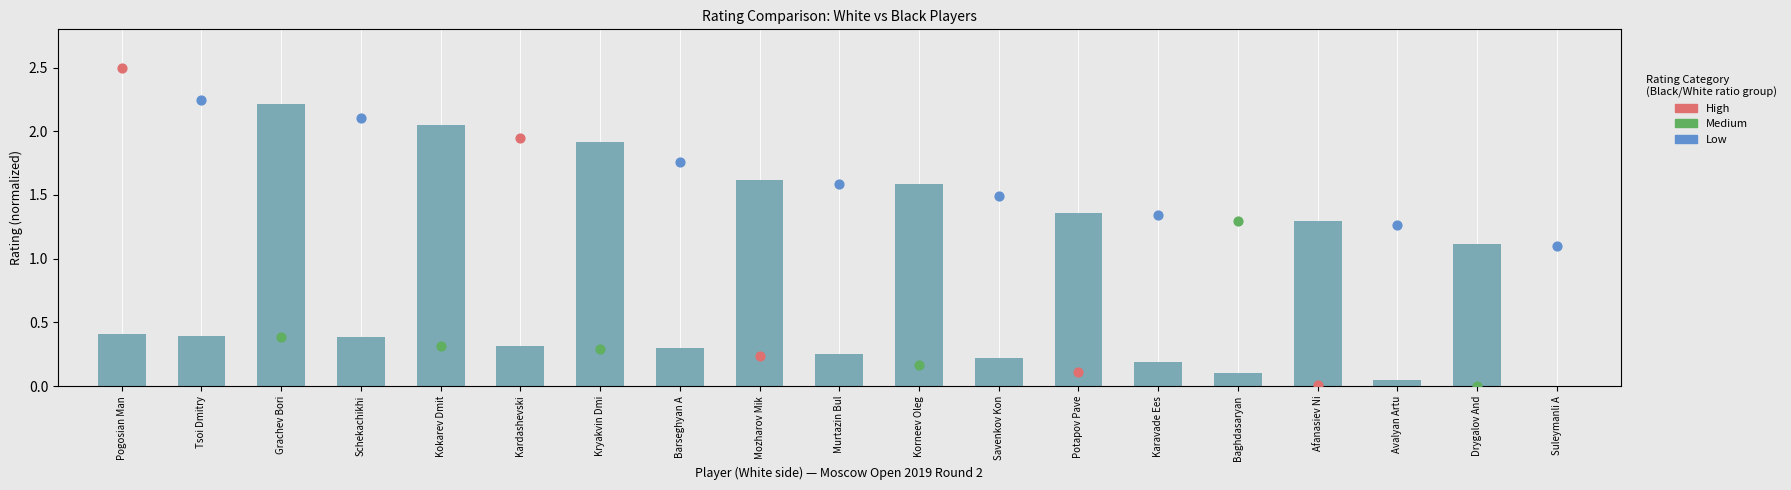

Between Korneev Oleg and Tsoi Dmitry, which is larger?

Korneev Oleg